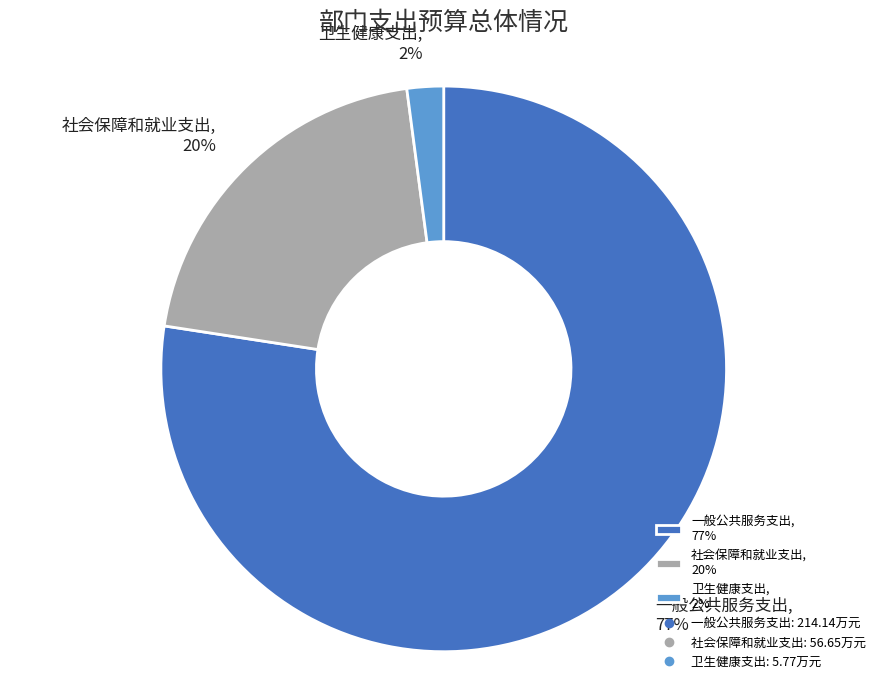

Rank the categories by value from highest to lowest.

一般公共服务支出, 社会保障和就业支出, 卫生健康支出